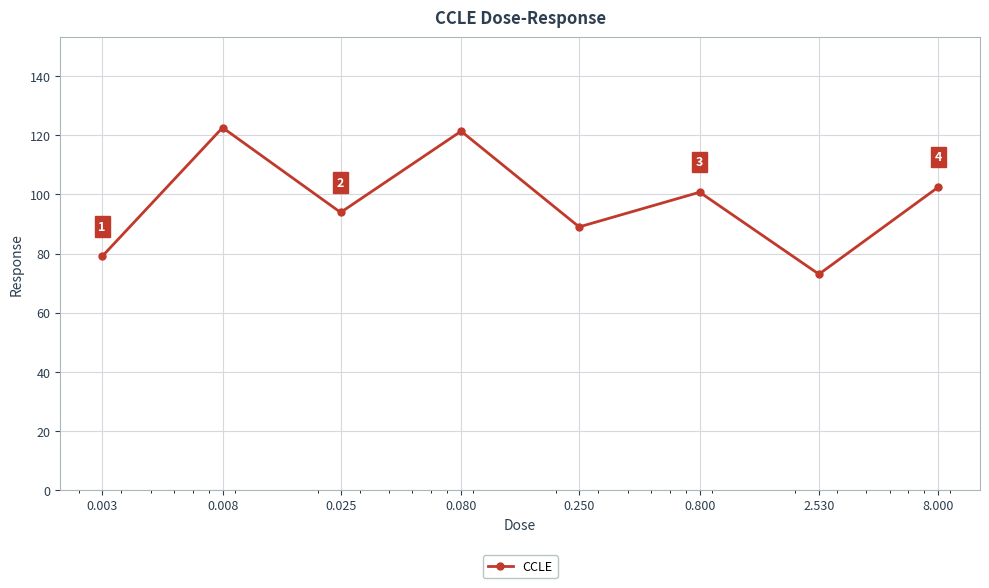

What is the value of the 3rd point from the left?

93.9